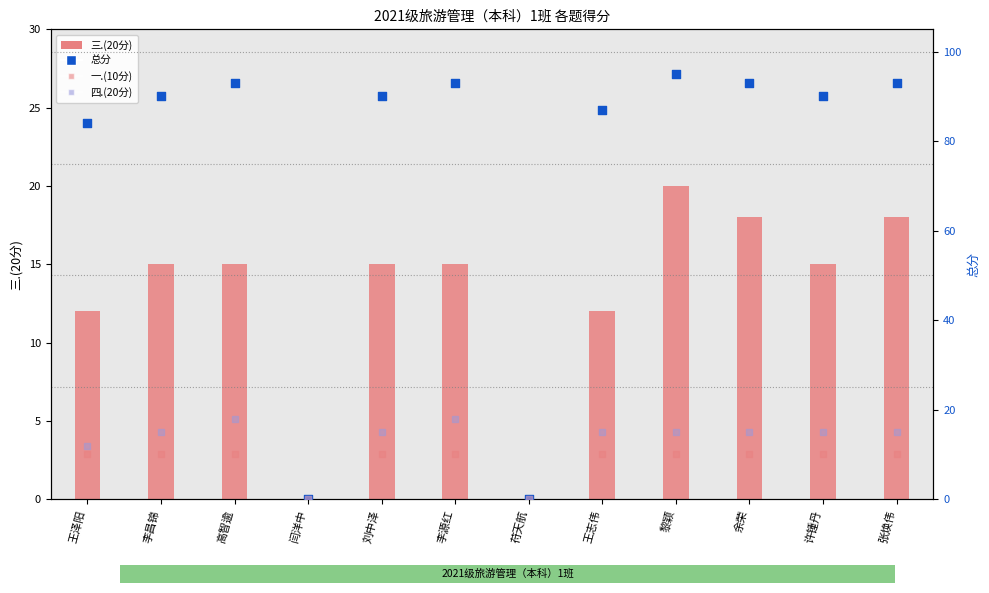

What is the total value across all series at 张焕伟?

136